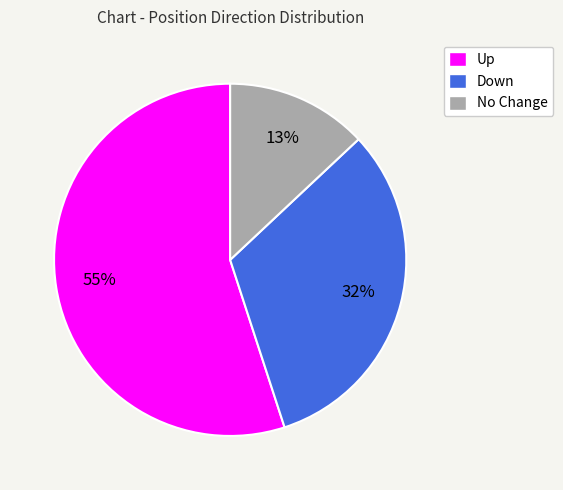

Do No Change and Down together represent more than half of the pie?

No